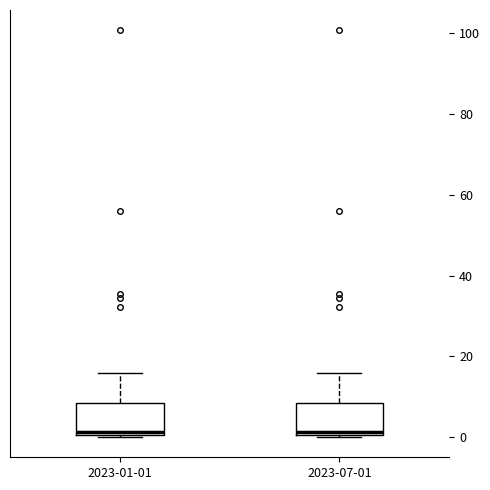

Where does the upper whisker of the box for 2023-07-01 end on the y-axis? The values are not printed on the chart, so give them approximately, as read against the axis.

16